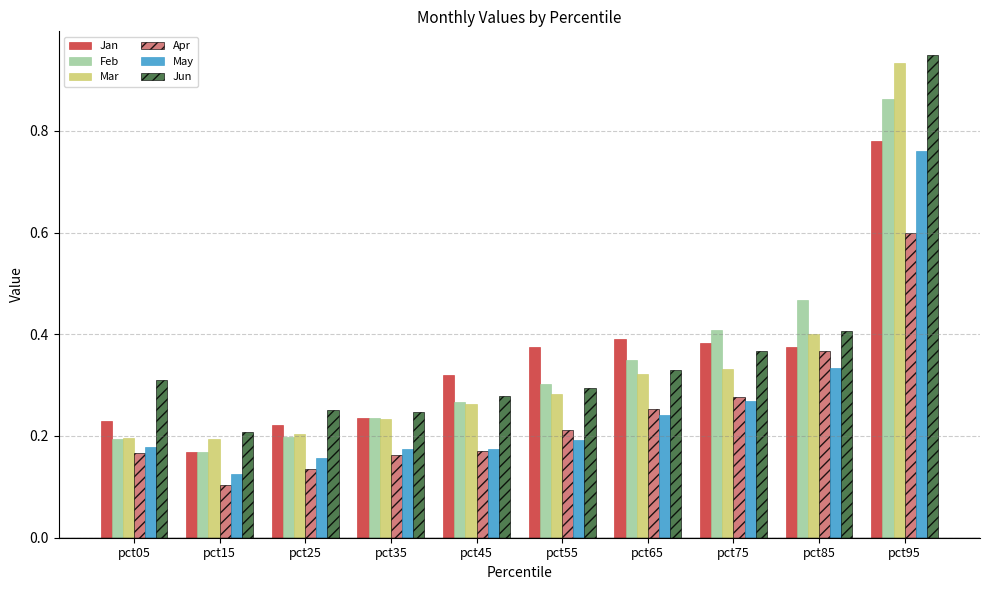

How many groups of bars are there?

10